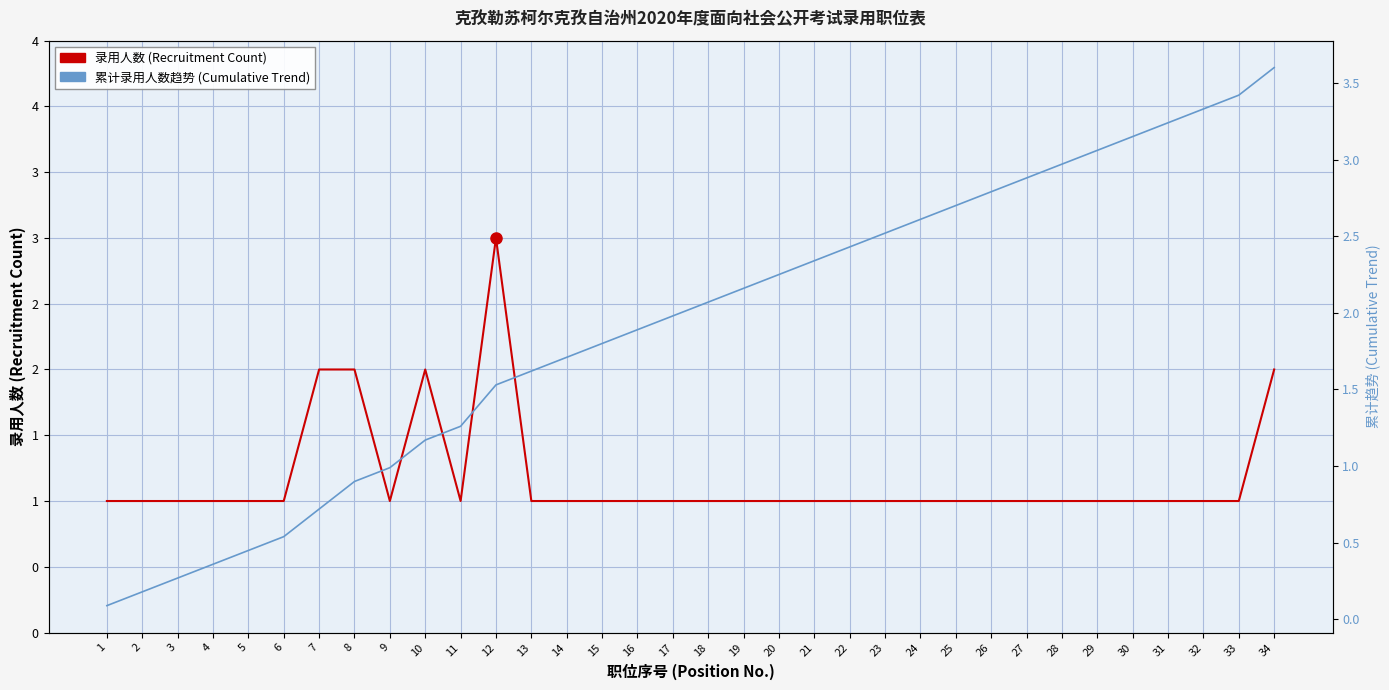

Which series has the largest total across all categories?

累计录用人数趋势 (Cumulative Trend)